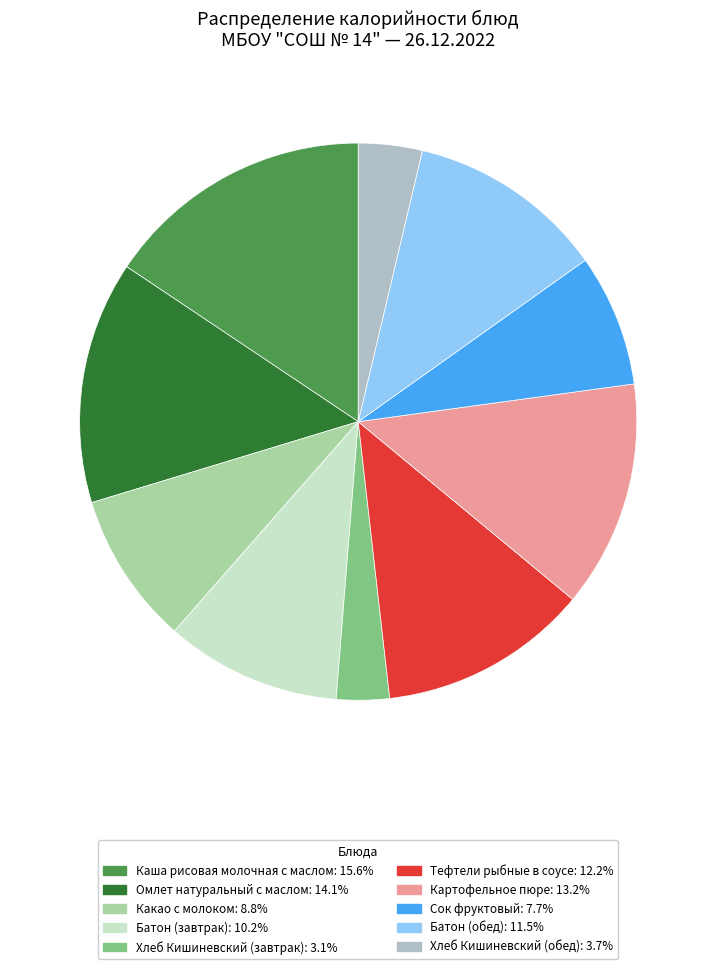

Approximately how many times larger is the value at Батон (завтрак): 10.2% compared to Какао с молоком: 8.8%?

1.2